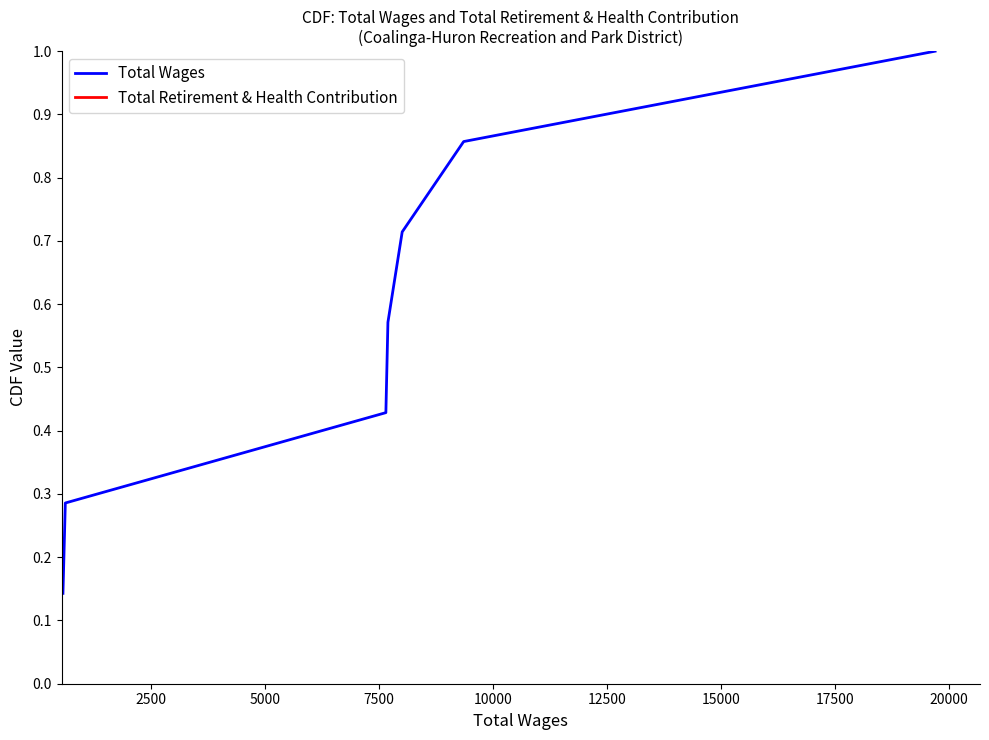

What is the maximum value for Total Wages?

1.0